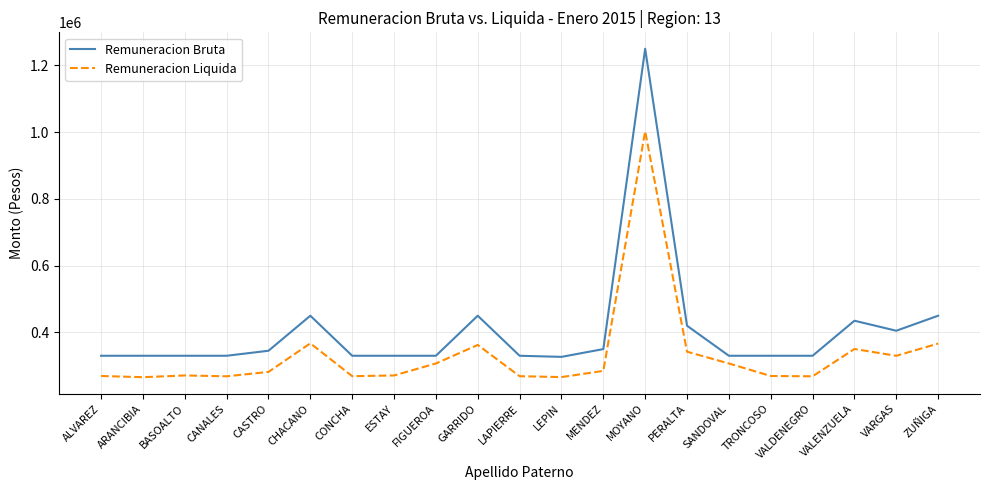

Which category has the highest value across all series?

MOYANO